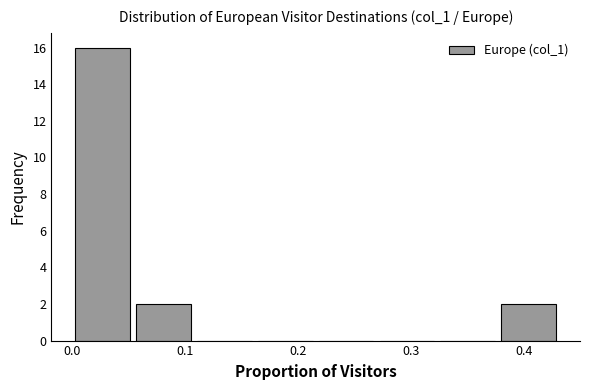

Which range on the x-axis has the tallest bar?

0.00 to 0.05